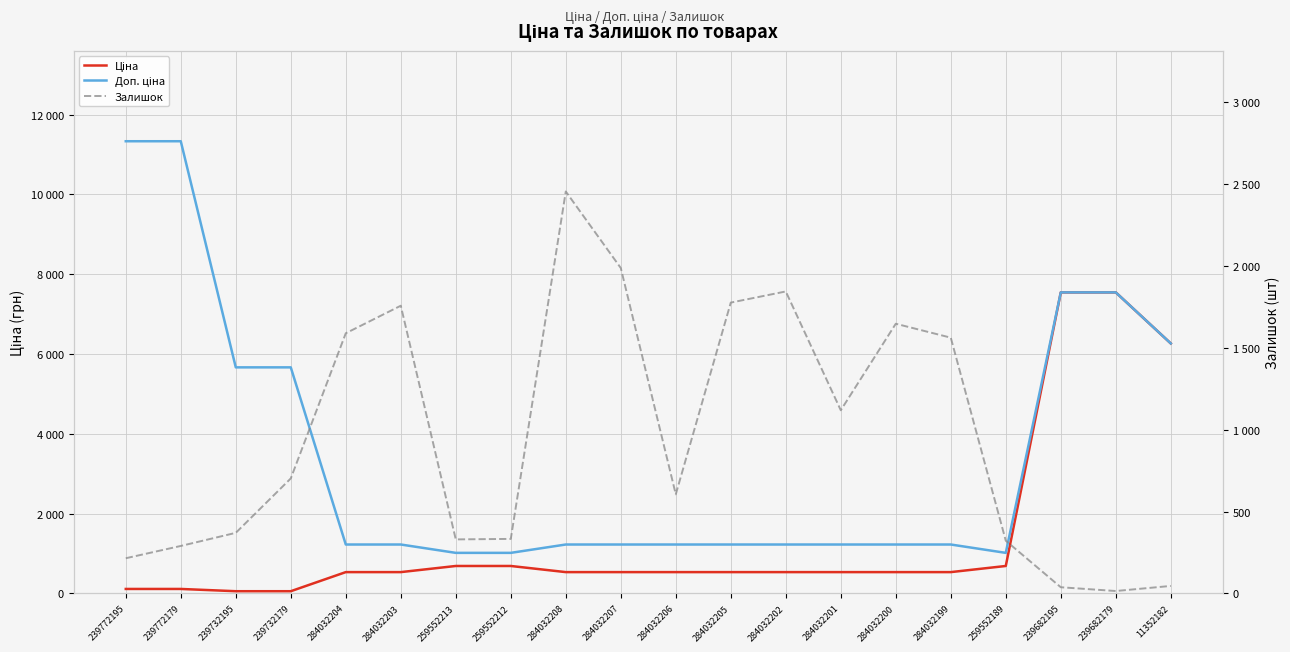

What is the lowest value of the Доп. ціна series?

1017.8